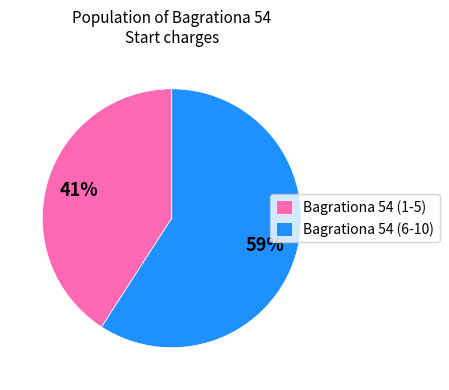

To the nearest percent, what portion does Bagrationa 54 (6-10) represent?

59%